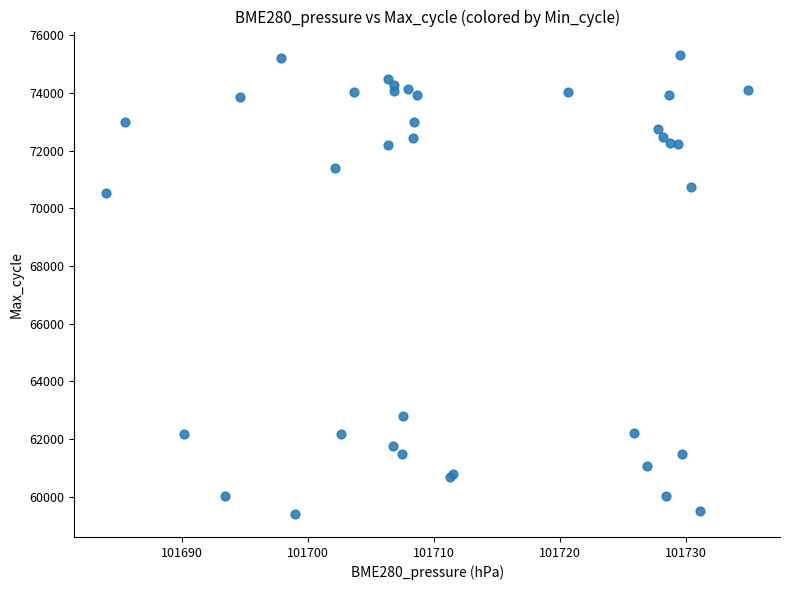

What Y value in the scatter plot is closest to 67368?

70533